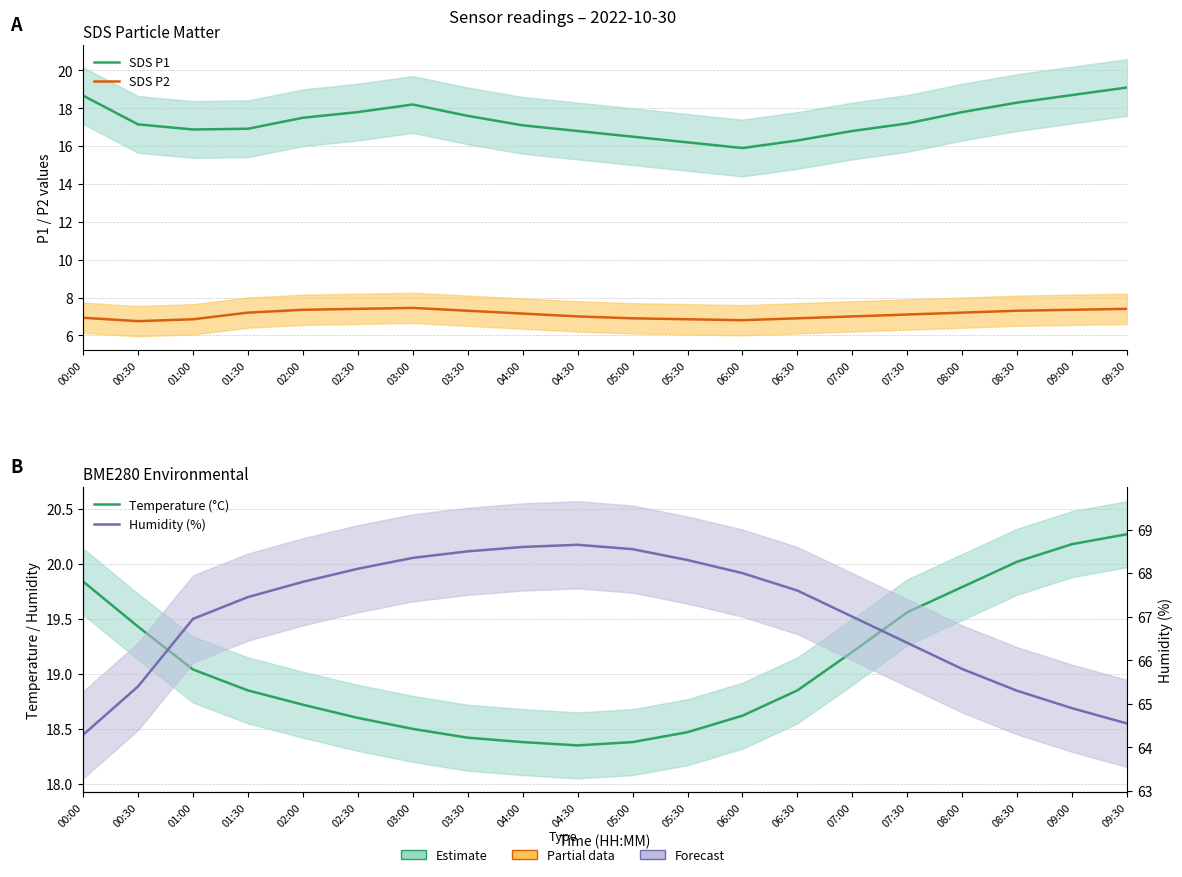

Reading left to right, transcribe all the data shown in this chart.

SDS P1: 18.7	17.1	16.9	16.9	17.5	17.8	18.2	17.6	17.1	16.8	16.5	16.2	15.9	16.3	16.8	17.2	17.8	18.3	18.7	19.1
SDS P2: 6.9	6.8	6.8	7.2	7.3	7.4	7.5	7.3	7.2	7.0	6.9	6.8	6.8	6.9	7.0	7.1	7.2	7.3	7.3	7.4
Temperature (°C): 19.8	19.4	19.0	18.9	18.7	18.6	18.5	18.4	18.4	18.4	18.4	18.5	18.6	18.9	19.2	19.6	19.8	20.0	20.2	20.3
Humidity (%): 64.3	65.4	67.0	67.5	67.8	68.1	68.3	68.5	68.6	68.7	68.5	68.3	68.0	67.6	67.0	66.4	65.8	65.3	64.9	64.5